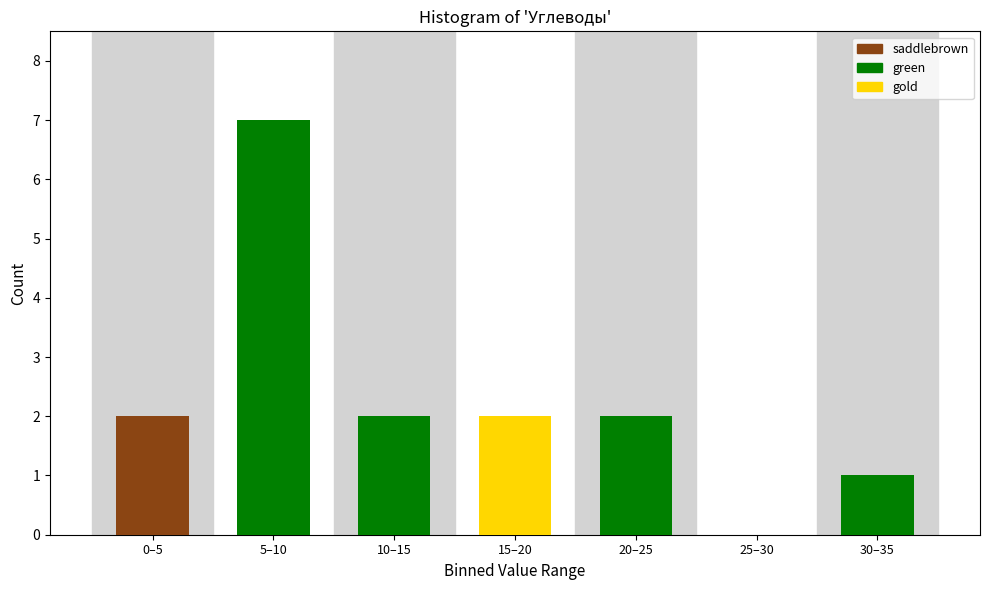

Reading right to left, list all the values displayed in this chart.

30–35=1	25–30=0	20–25=2	15–20=2	10–15=2	5–10=7	0–5=2